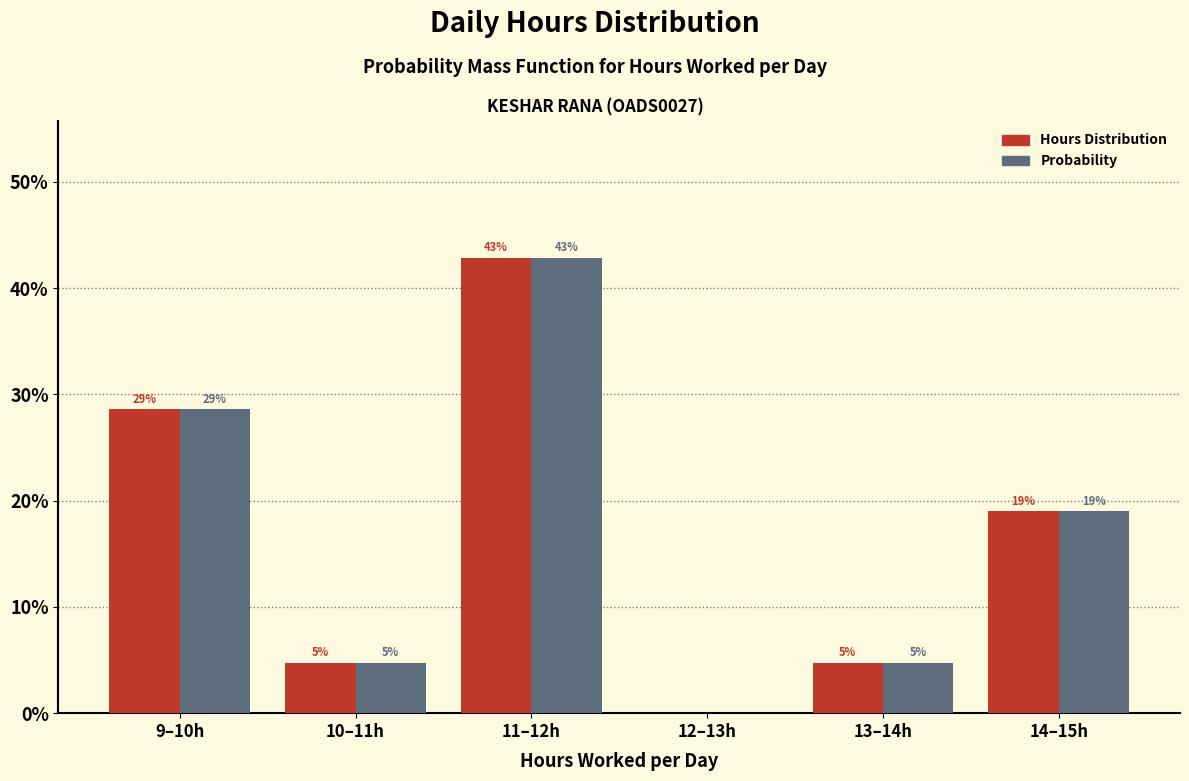

How many groups of bars are there?

6